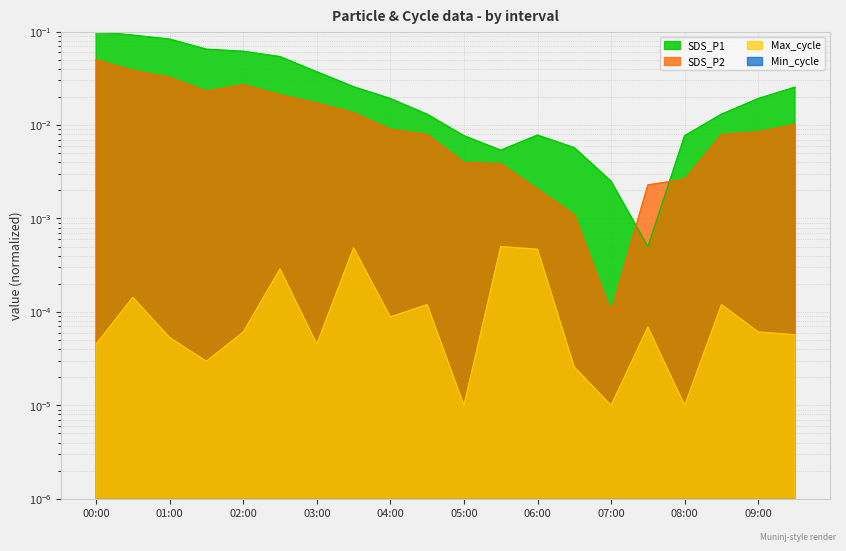

What is the label of the 18th point from the left?

08:30